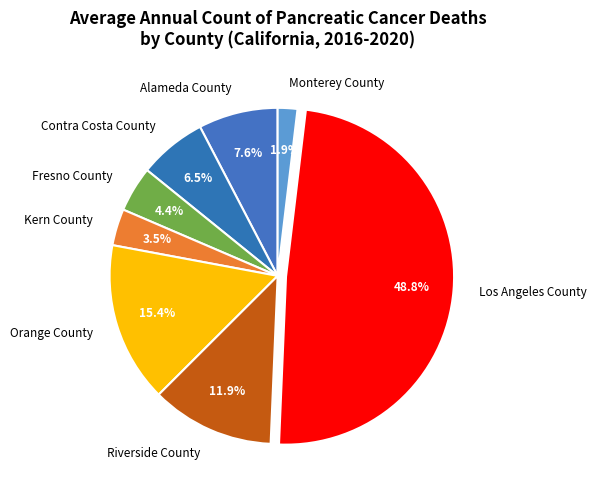

Between Contra Costa County and Los Angeles County, which is larger?

Los Angeles County